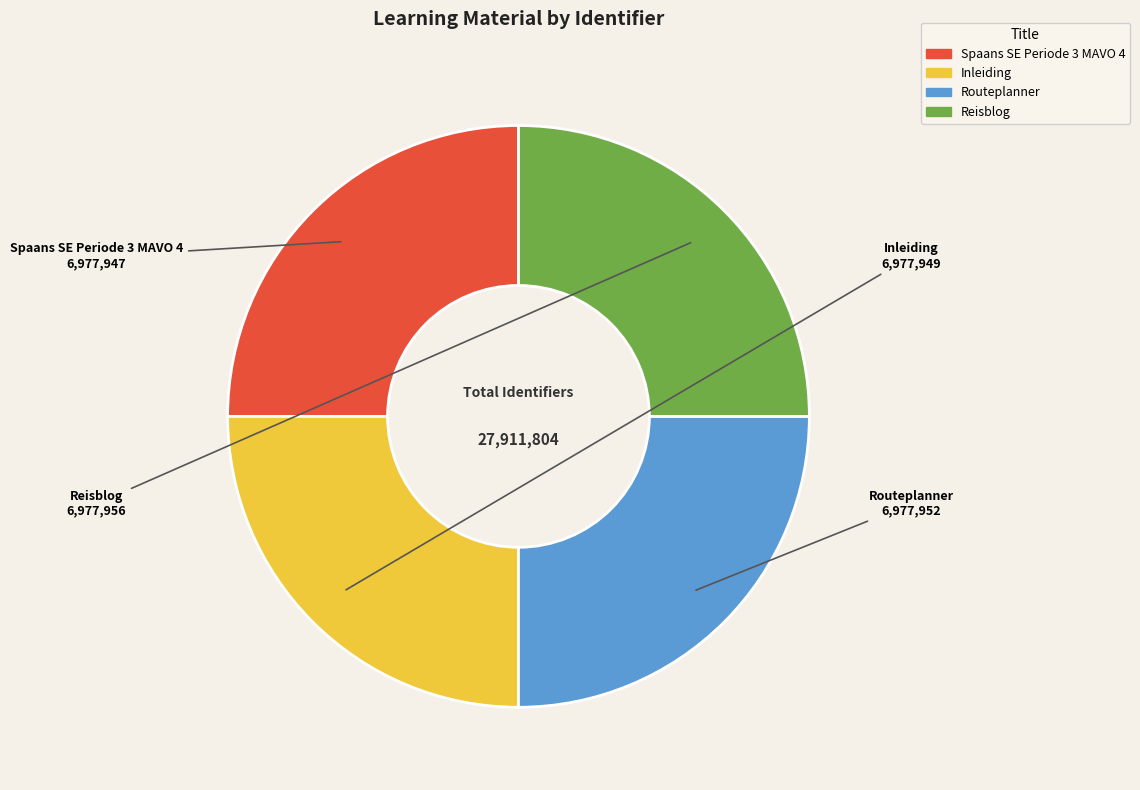

True or false: Inleiding accounts for 25% of the total.

True